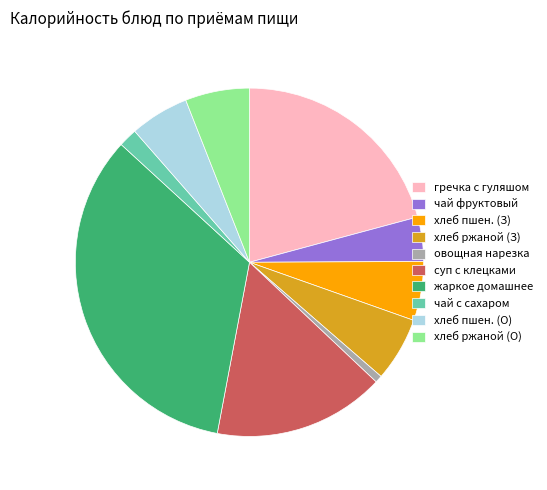

Does жаркое домашнее represent more than half of the total?

No